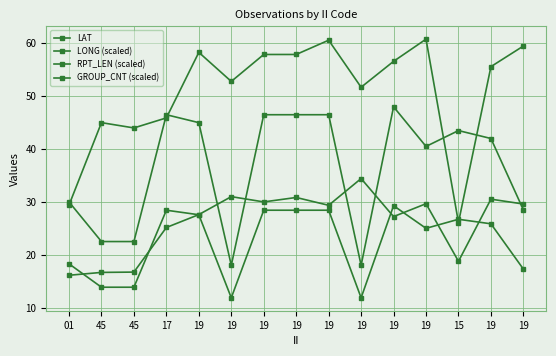

What is the label of the 8th point from the left?

19